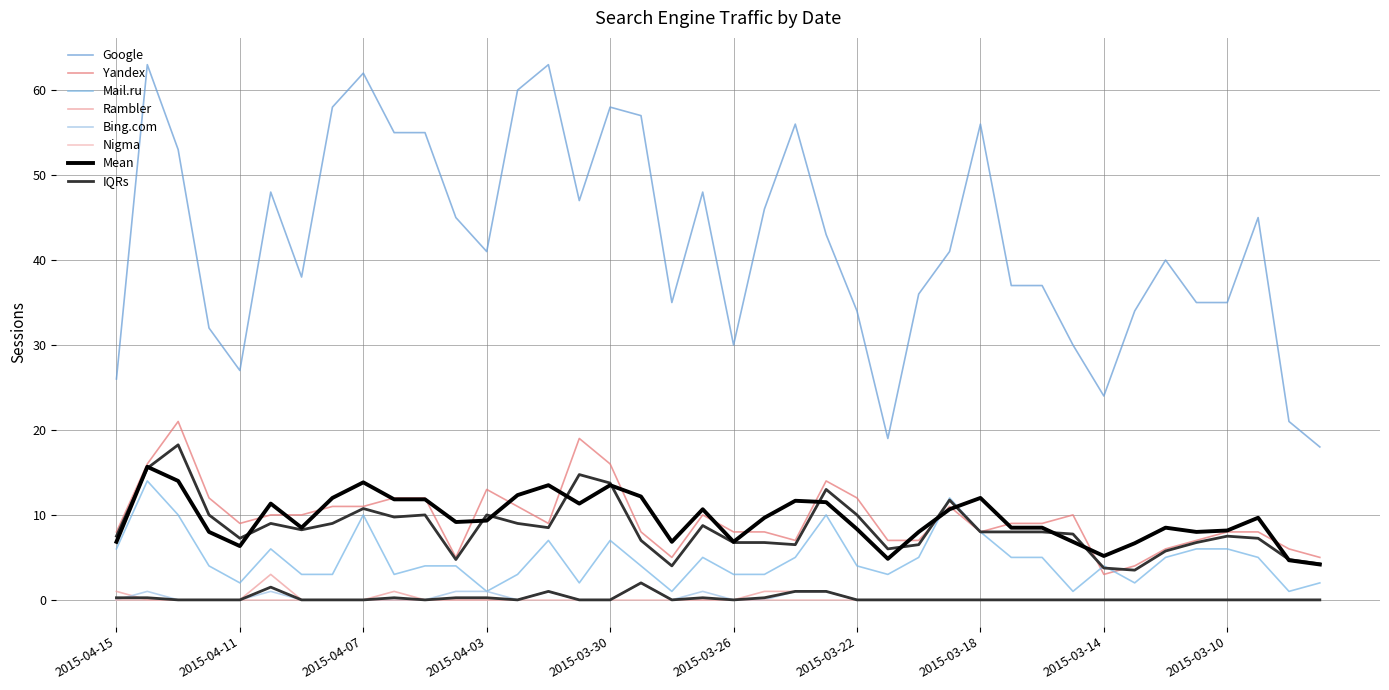

Between 2015-04-14 and 2015-04-07, which series saw the biggest shift?

Yandex